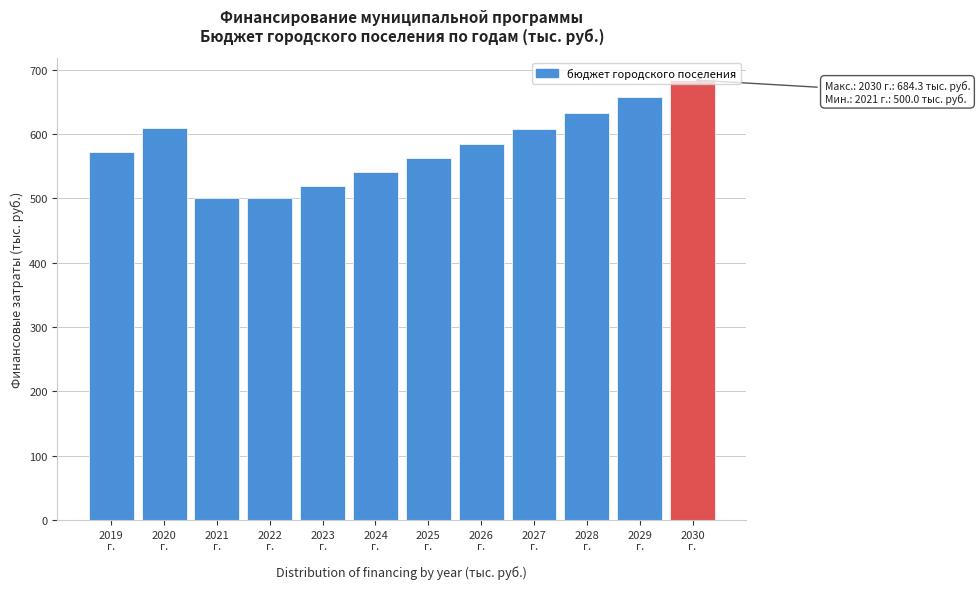

What is the maximum value shown in the chart?

684.3